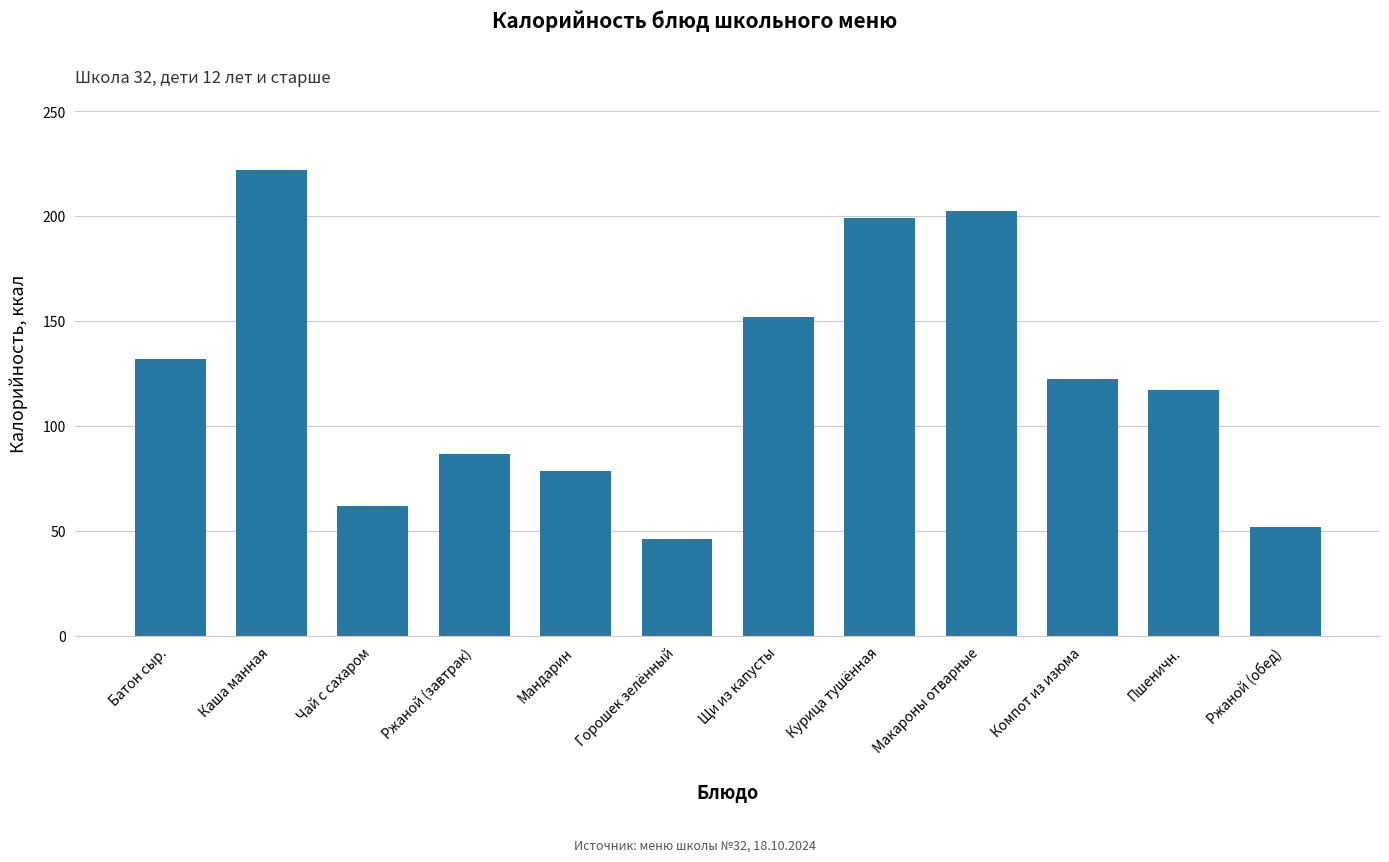

Is it true that the value at Щи из капусты is 151.8?

True